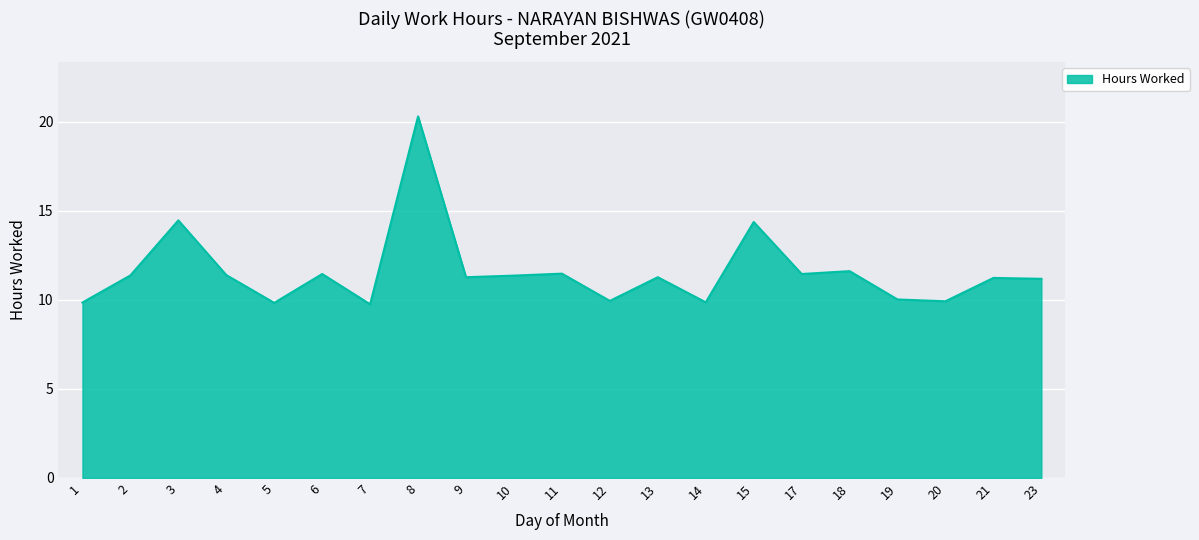

Is it true that the value at 8 is 30.4?

False